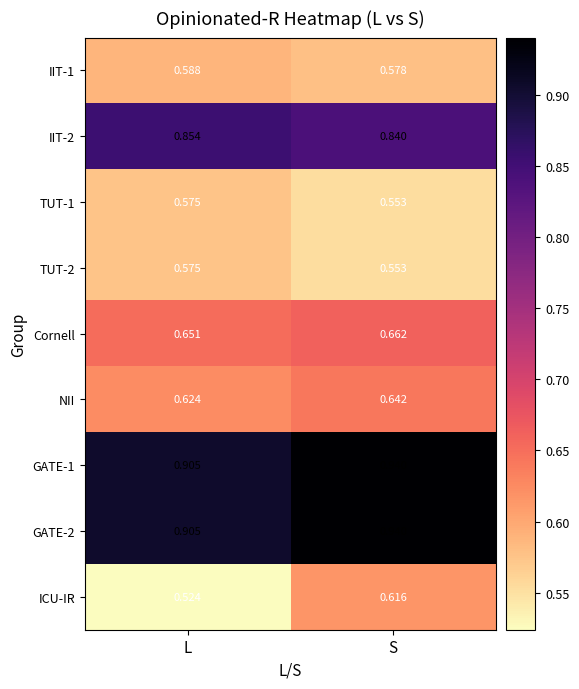

At which category is the sum across all series the highest?

S